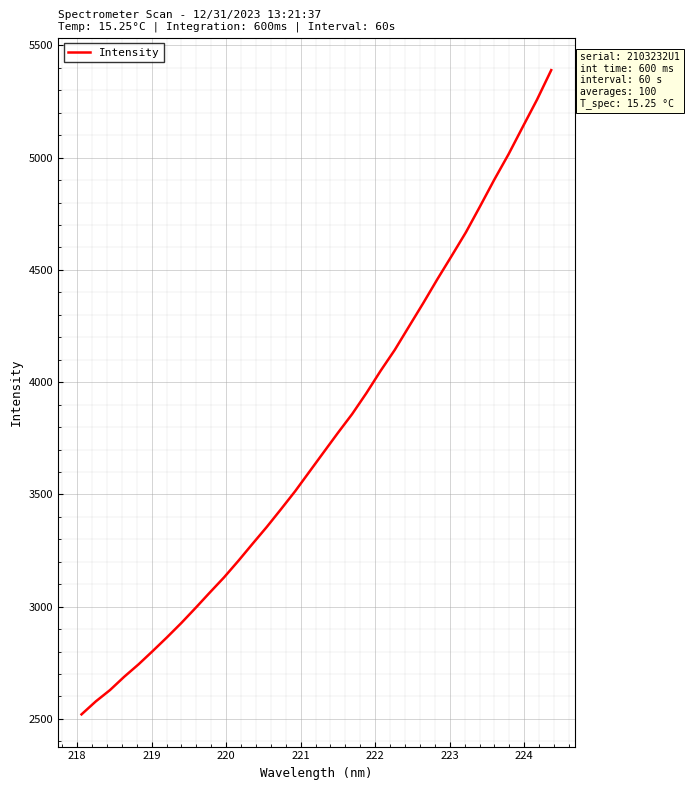

What is the minimum value shown in the chart?

2520.0